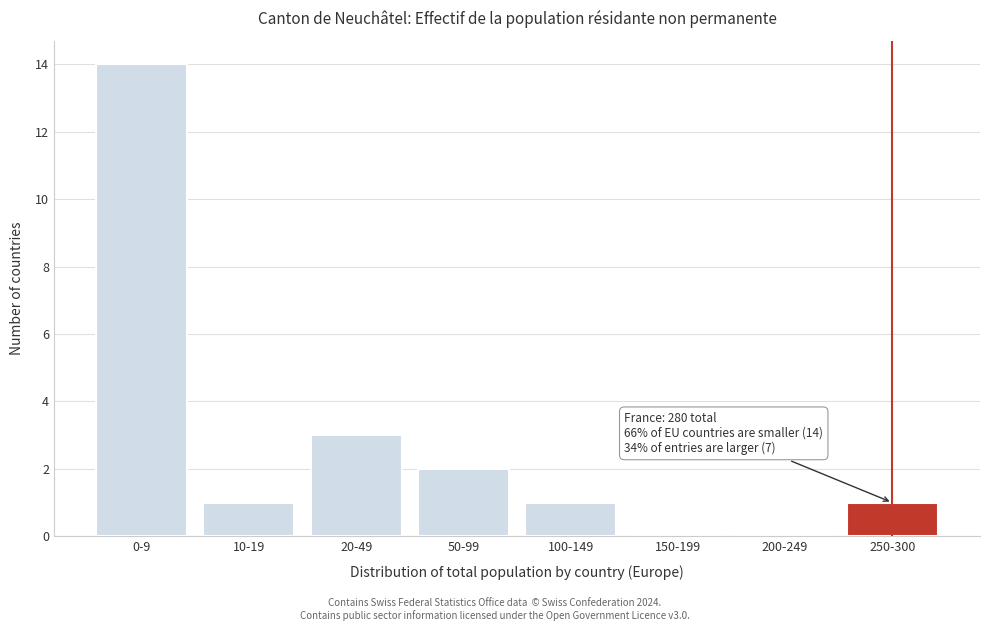

Reading right to left, transcribe all the data shown in this chart.

250-300=1	200-249=0	150-199=0	100-149=1	50-99=2	20-49=3	10-19=1	0-9=14